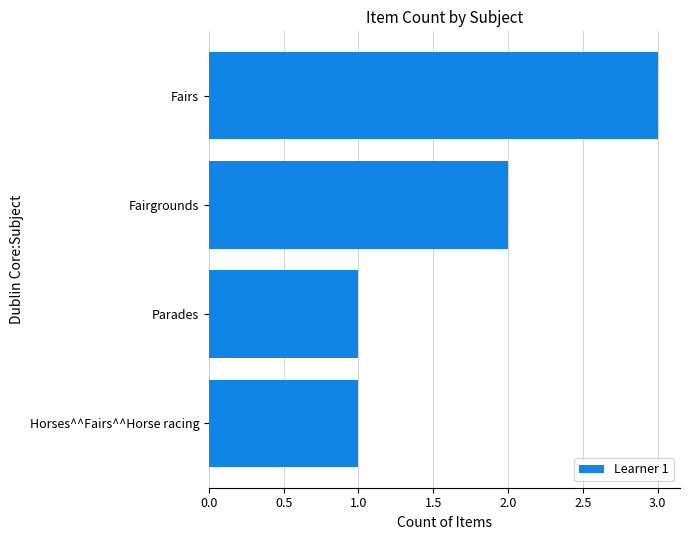

Is it true that the value at Fairs is 3?

True